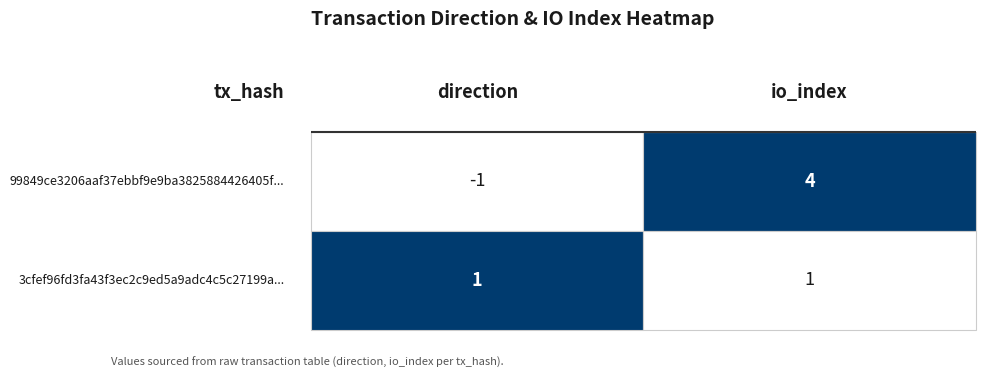

Which series has the largest range (max minus min)?

99849ce3206aaf37ebbf9e9ba3825884426405f